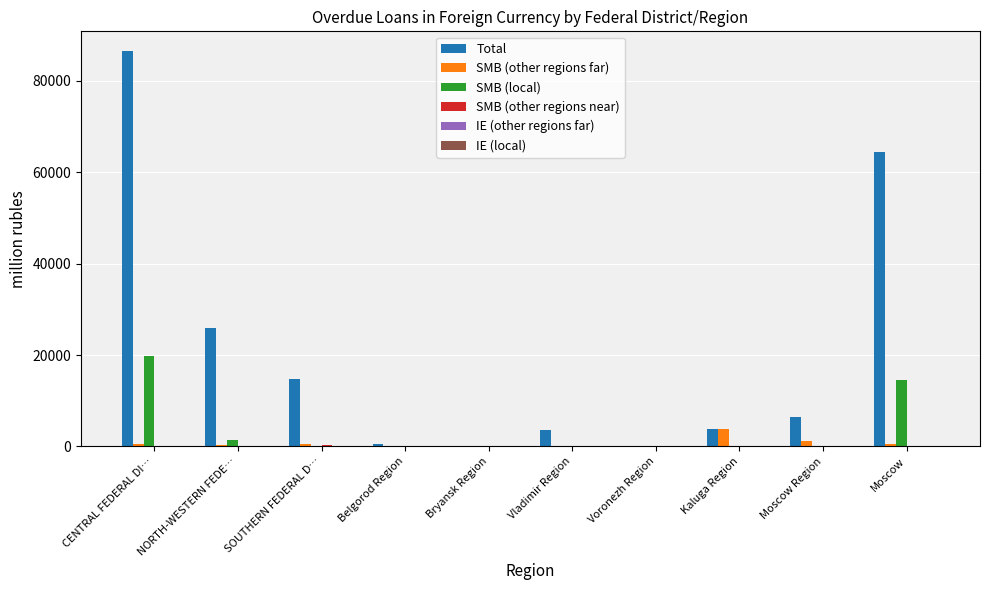

At which category does the chart reach its peak across all series?

CENTRAL FEDERAL DI…